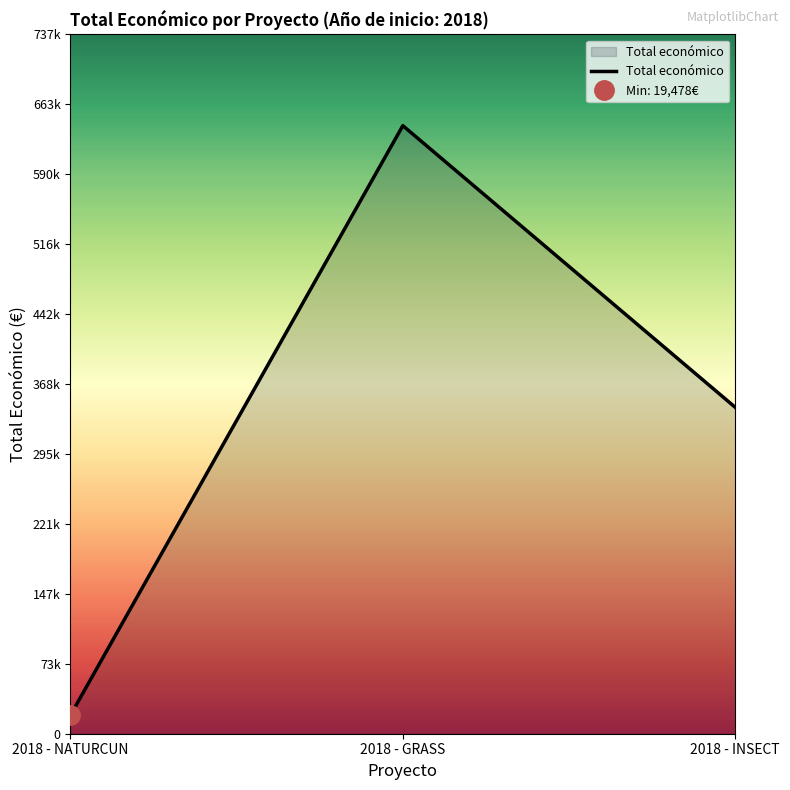

How many data points are above 344243?

1